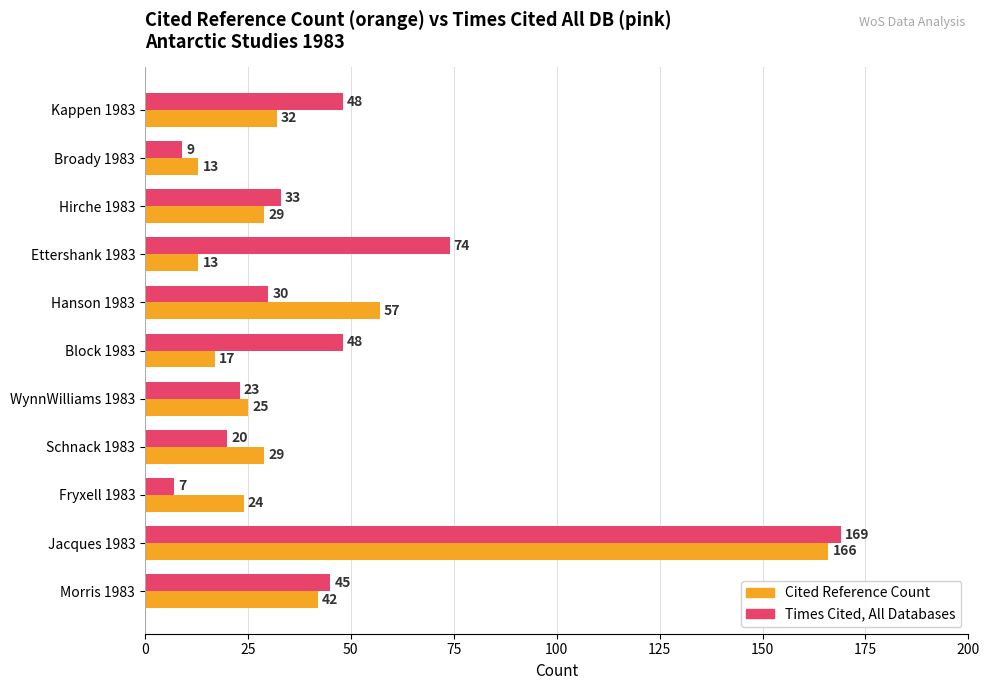

Which category has the highest value across all series?

Jacques 1983